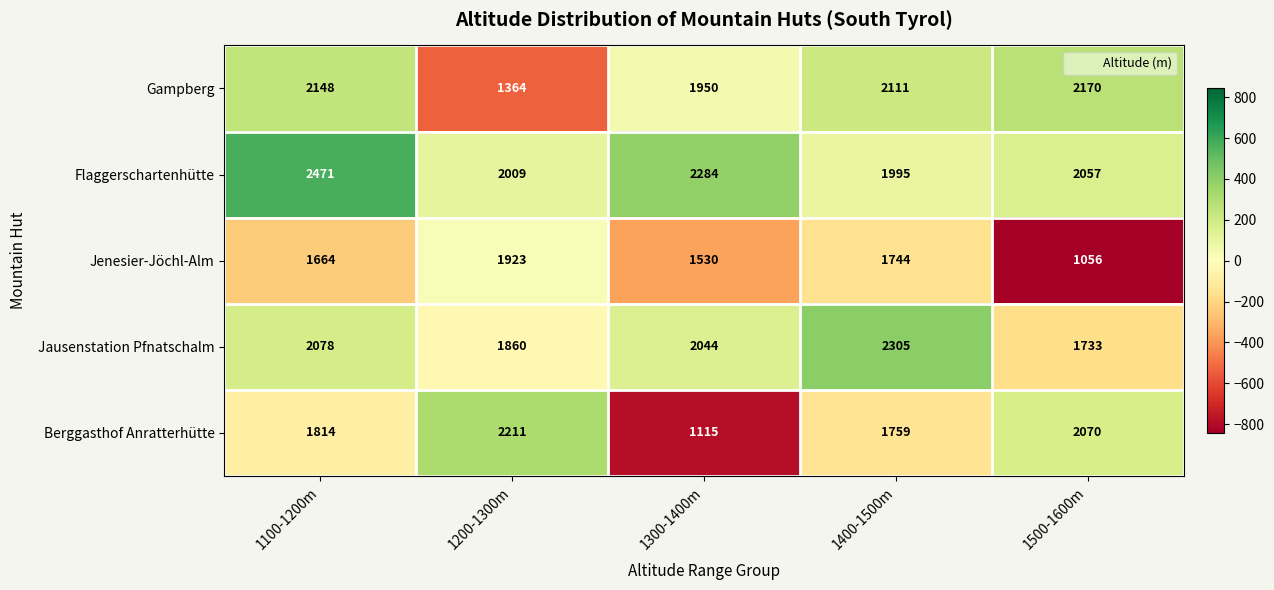

What is the total value across all series at 1400-1500m?

9914